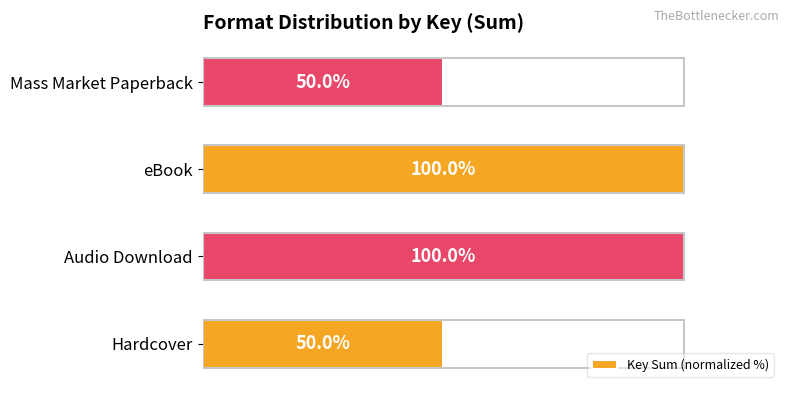

At which label is the value closest to 74?

Mass Market Paperback